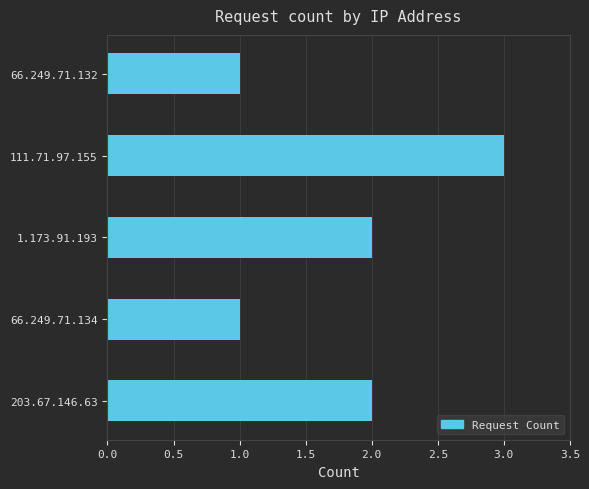

Which category has the highest value across all series?

111.71.97.155